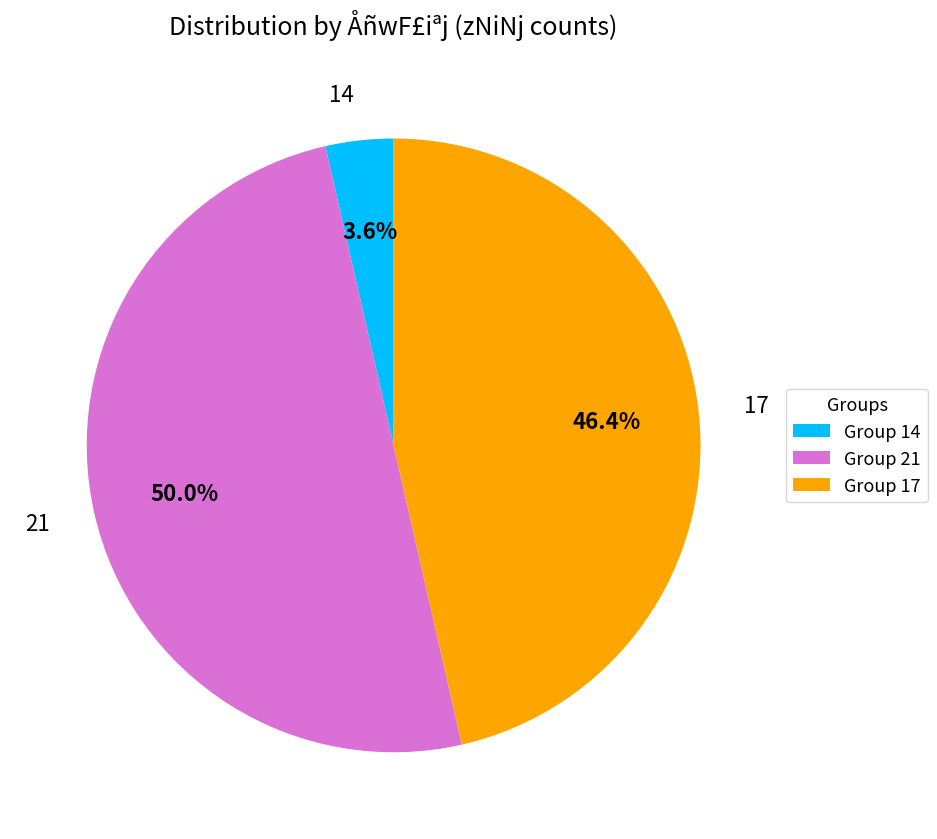

How many segments does this pie chart have?

3